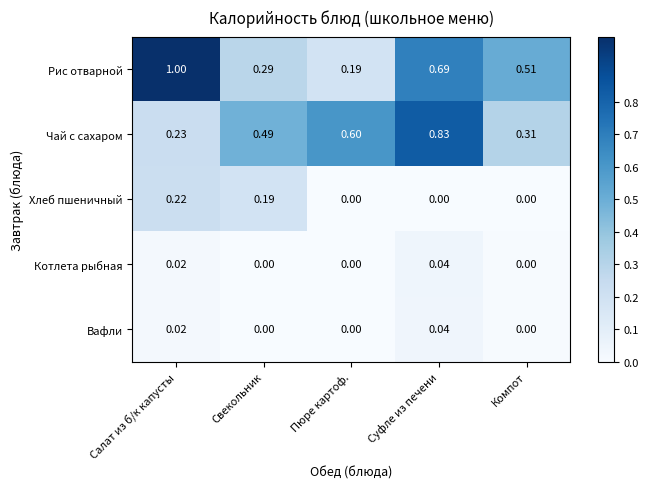

Rank the categories by Чай с сахаром value from highest to lowest.

Суфле из печени, Пюре картоф., Свекольник, Компот, Салат из б/к капусты